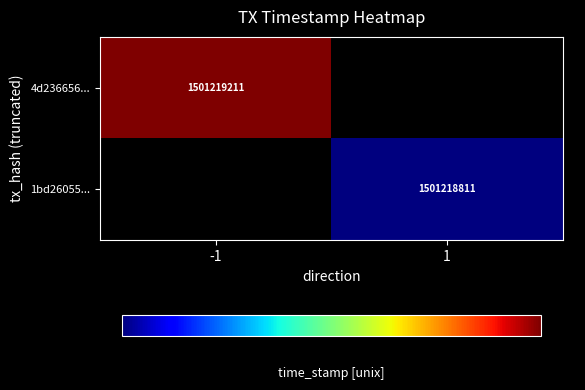

The value of 4d236656... at -1 is 1501219211. True or false?

True